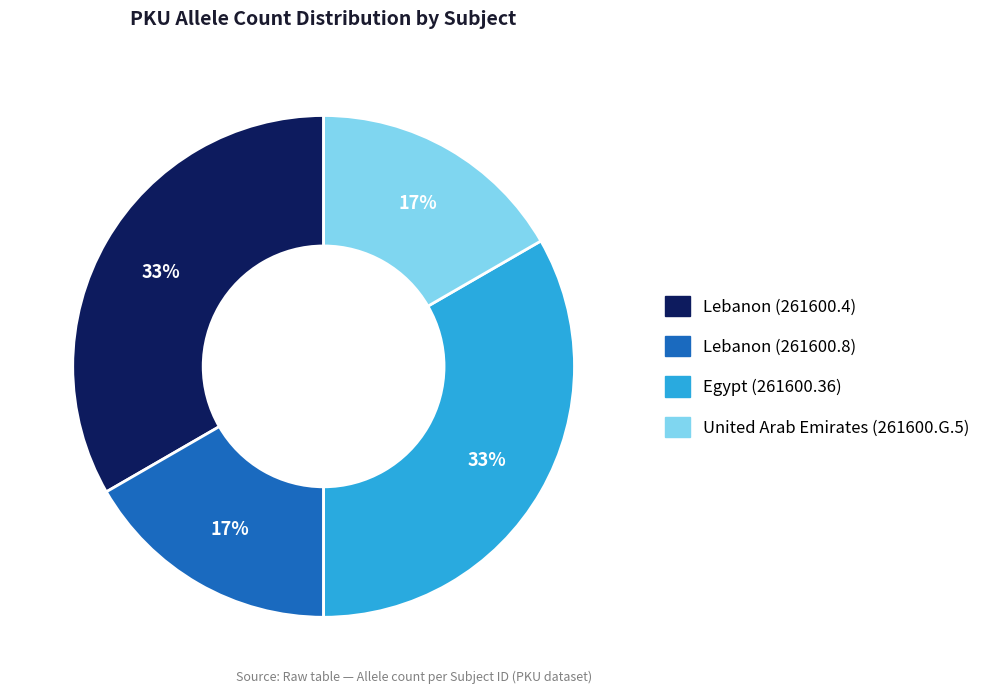

True or false: United Arab Emirates (261600.G.5) accounts for 22% of the total.

False